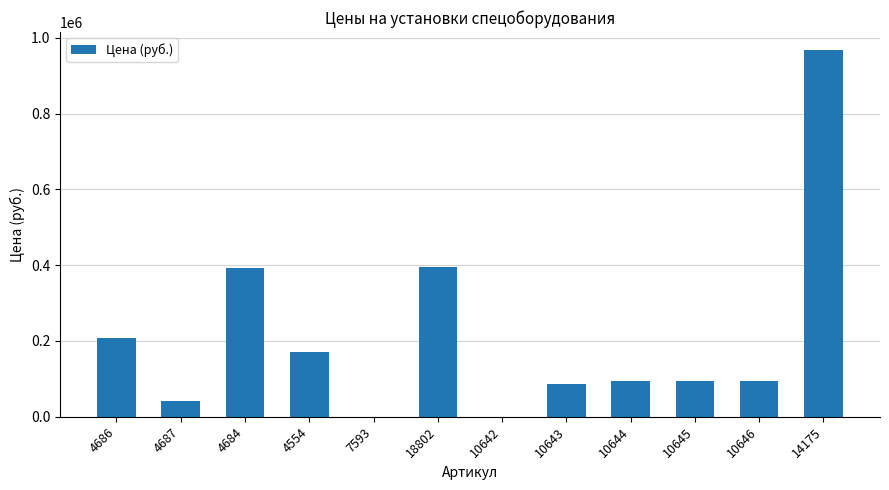

Which has a higher value, 10642 or 18802?

18802